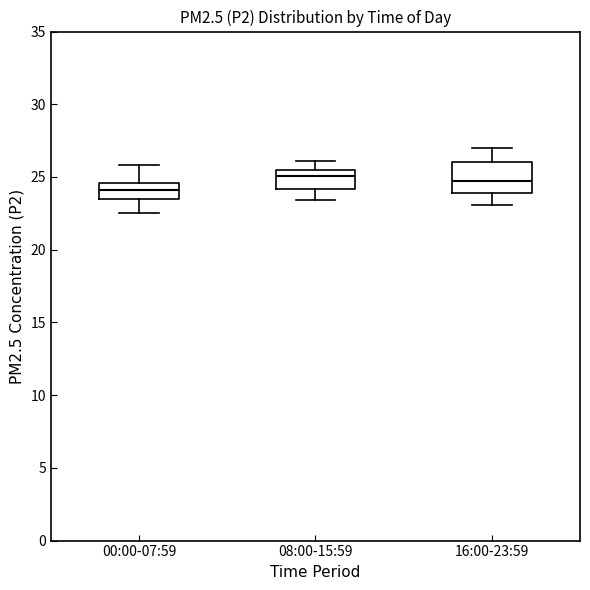

Which box is the tallest, from its lower edge to its upper edge?

16:00-23:59